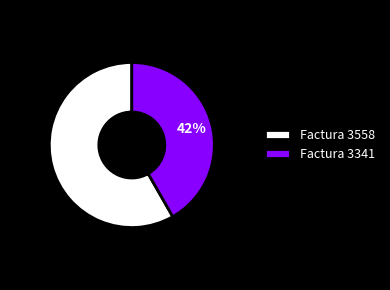

Which slice is the largest?

Factura 3558